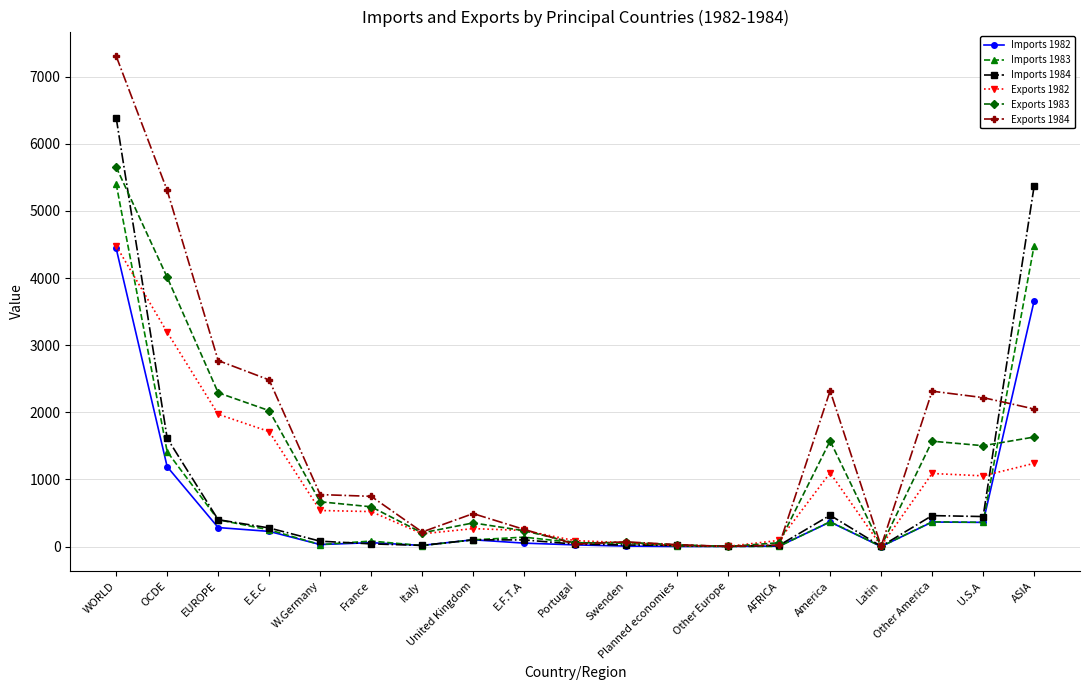

True or false: Exports 1983 has more than 1 interior local peaks.

True